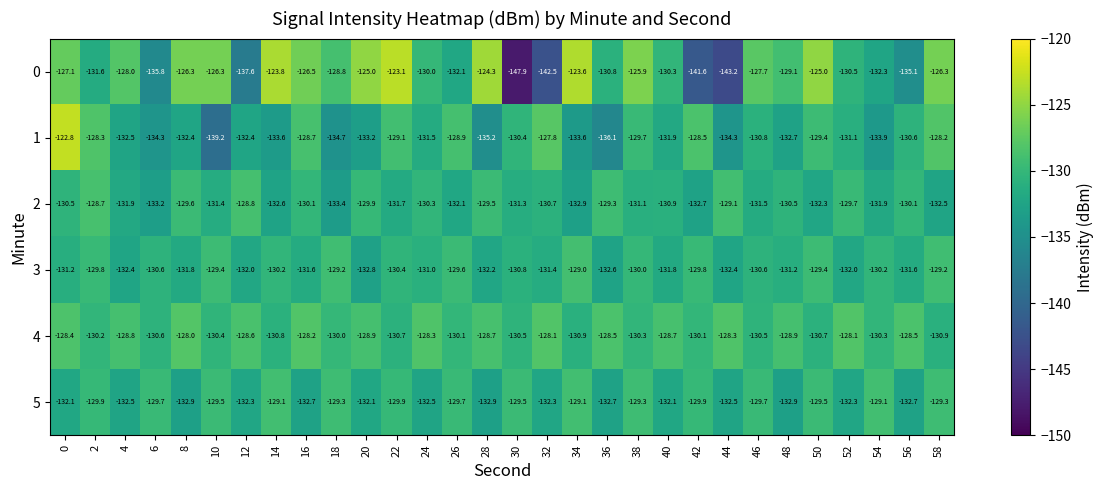

Which series has the widest spread of values?

0